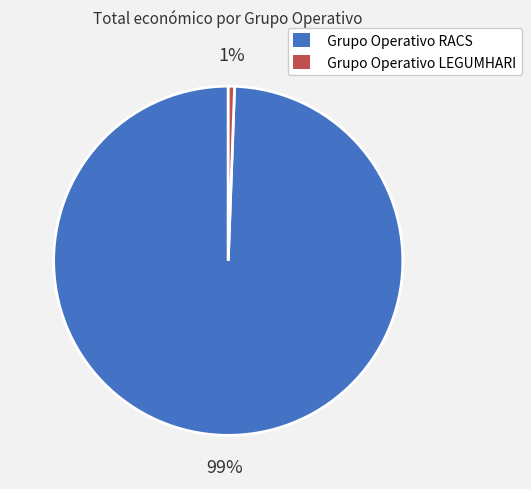

To the nearest percent, what percentage of the pie is Grupo Operativo LEGUMHARI?

1%